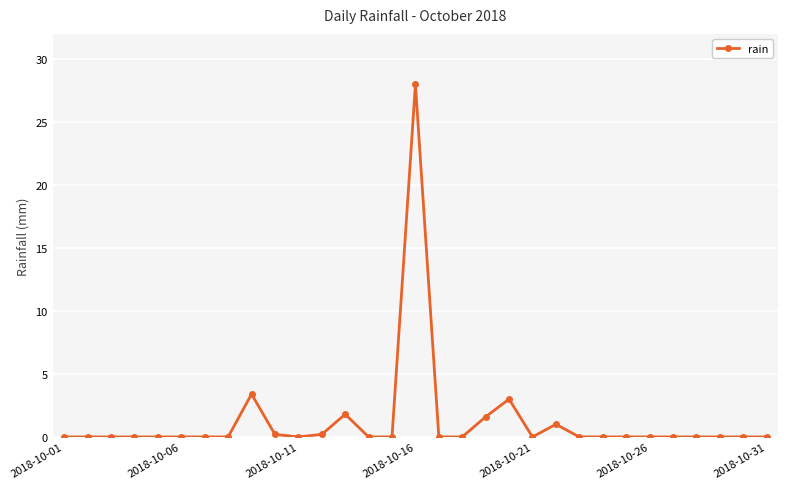

What is the difference between the maximum and minimum values?

28.0